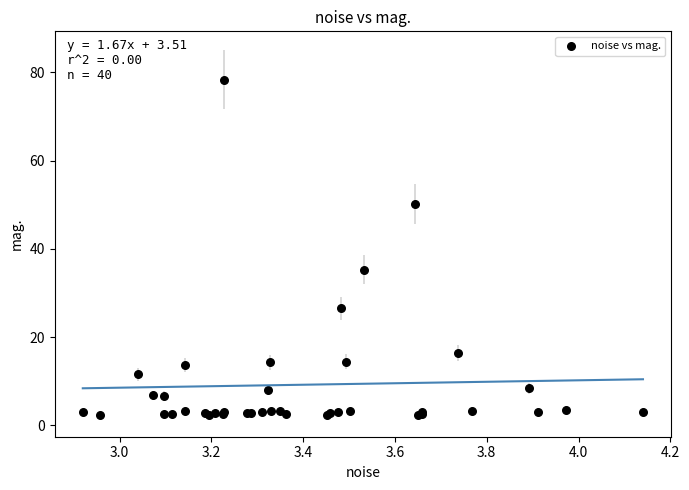

What Y value in the scatter plot is closest to 40?

35.2